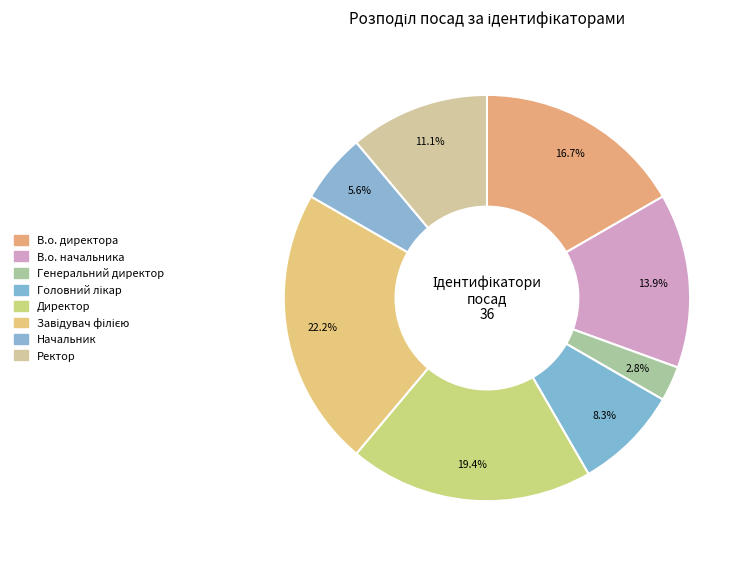

What percentage is the Начальник slice, to the nearest percent?

6%